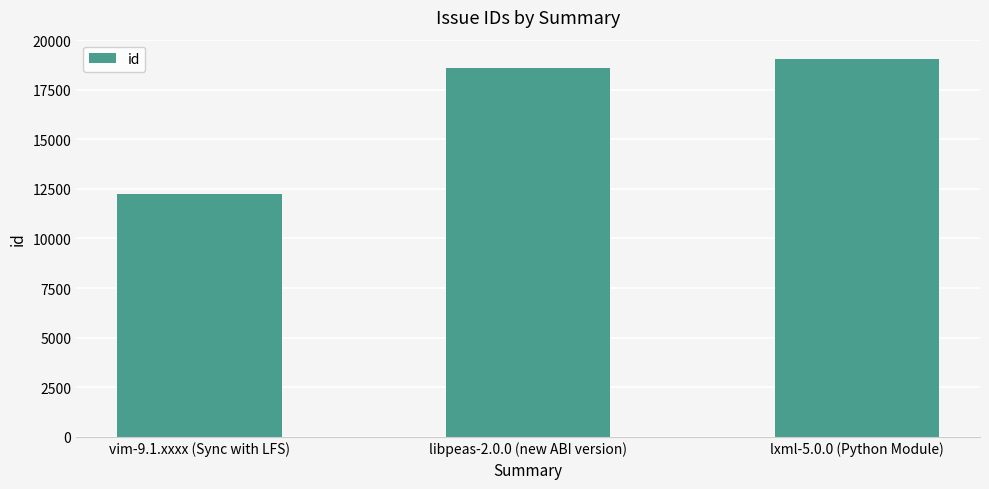

Reading left to right, list all the values displayed in this chart.

12241	18586	19068